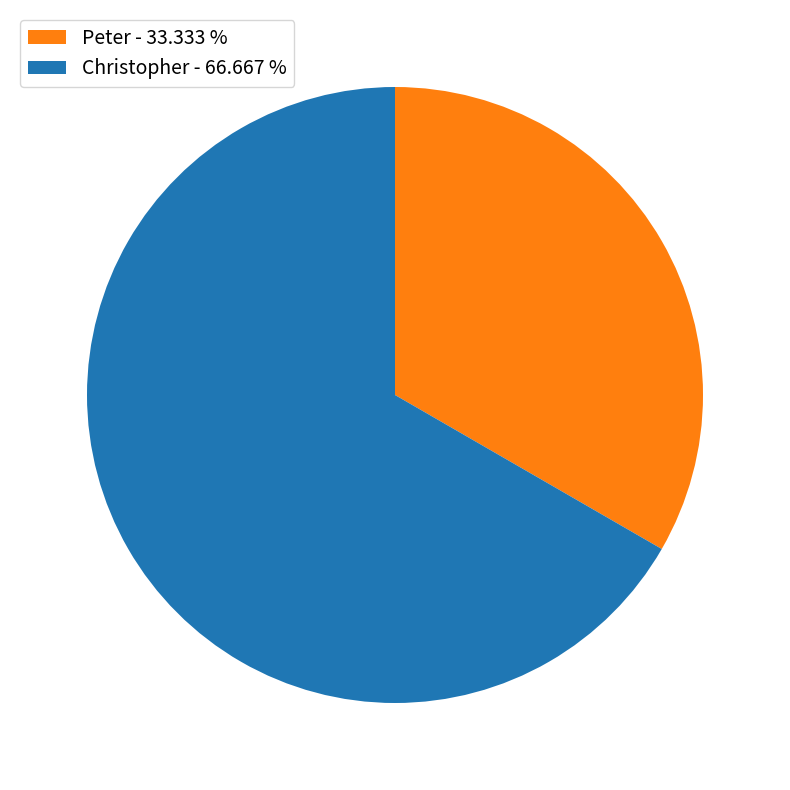

Do Peter - 33.333 % and Christopher - 66.667 % together represent more than half of the pie?

Yes